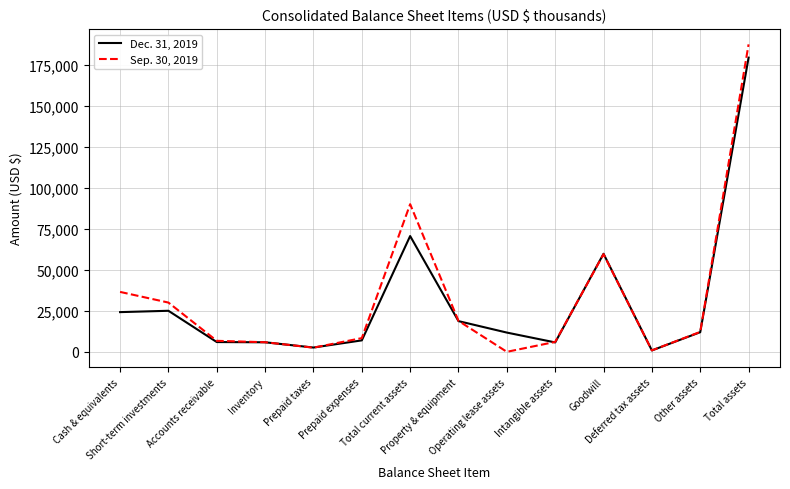

True or false: Dec. 31, 2019 and Sep. 30, 2019 intersect in this chart.

True